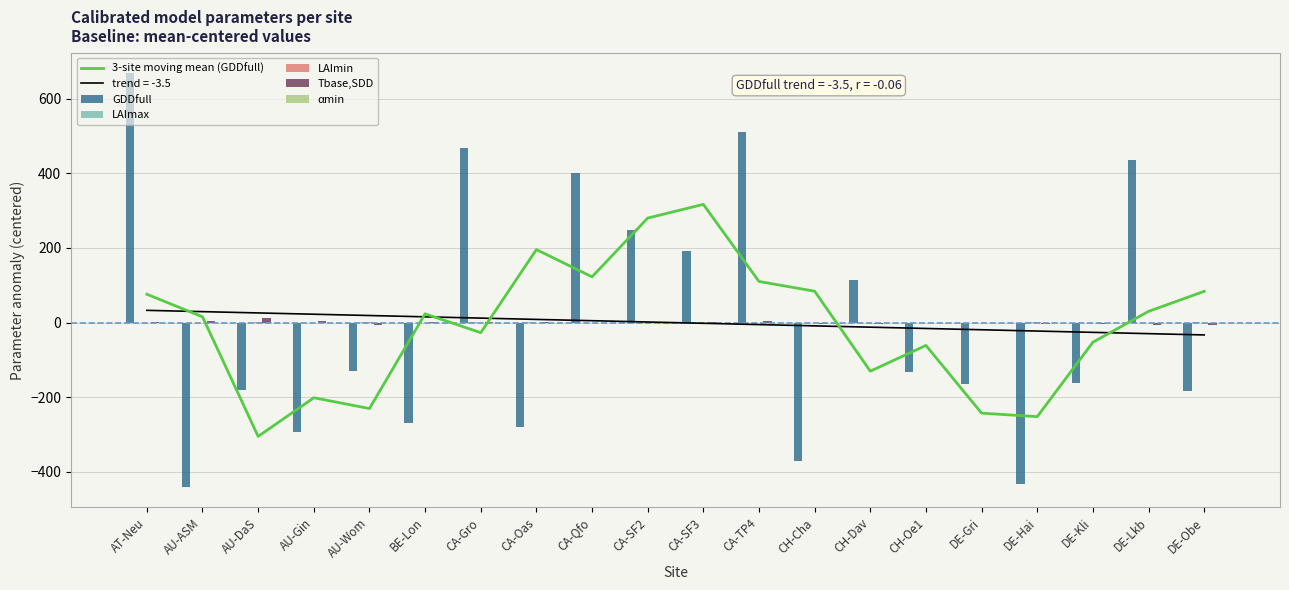

How many values in the 3-site moving mean (GDDfull) series are below 23?

10